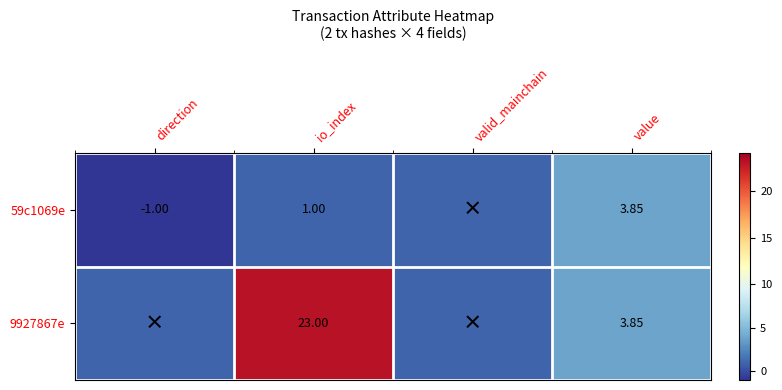

Where does the 9927867e series first go above 3?

io_index